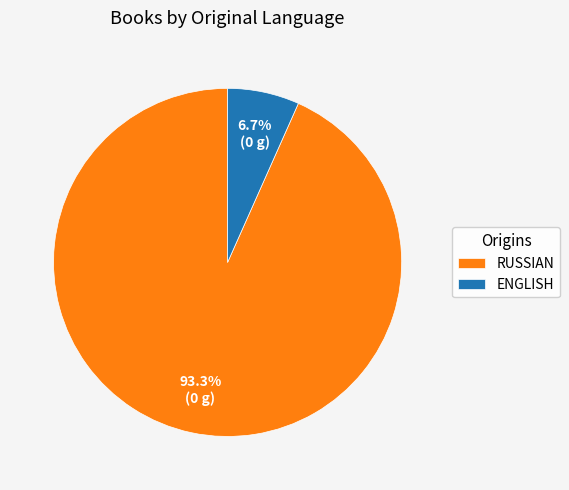

Does any single category account for the majority?

Yes